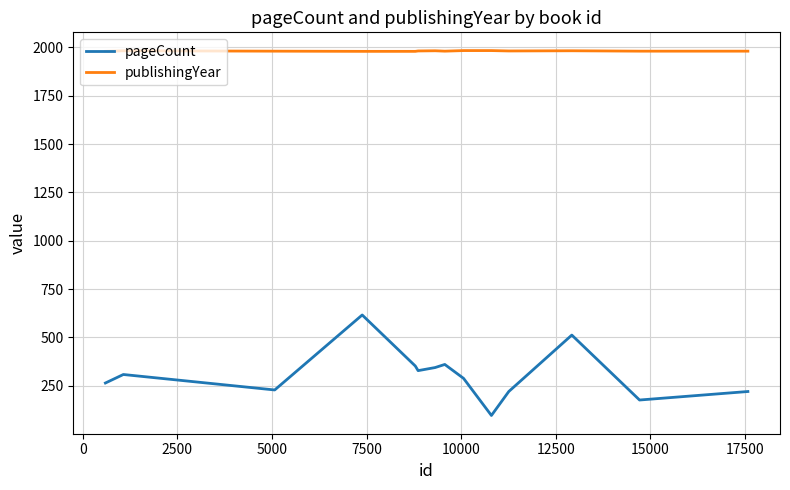

List the series in order of their overall mean, lowest first.

pageCount, publishingYear